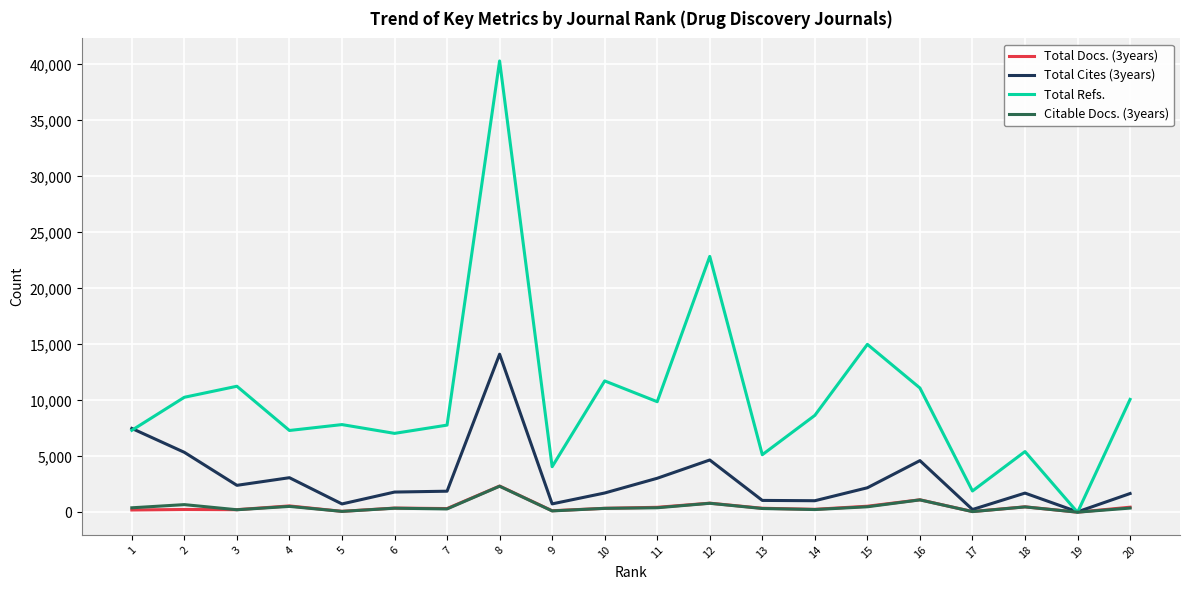

What are all the series names shown in the legend?

Total Docs. (3years), Total Cites (3years), Total Refs., Citable Docs. (3years)